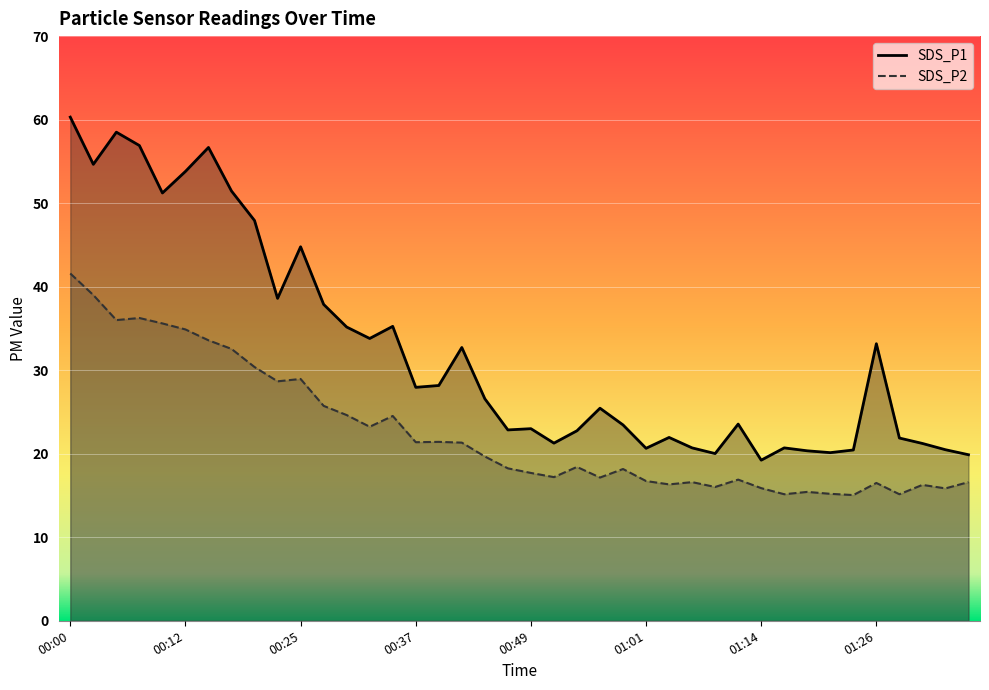

Where is SDS_P1 nearest to the value 39?

00:22